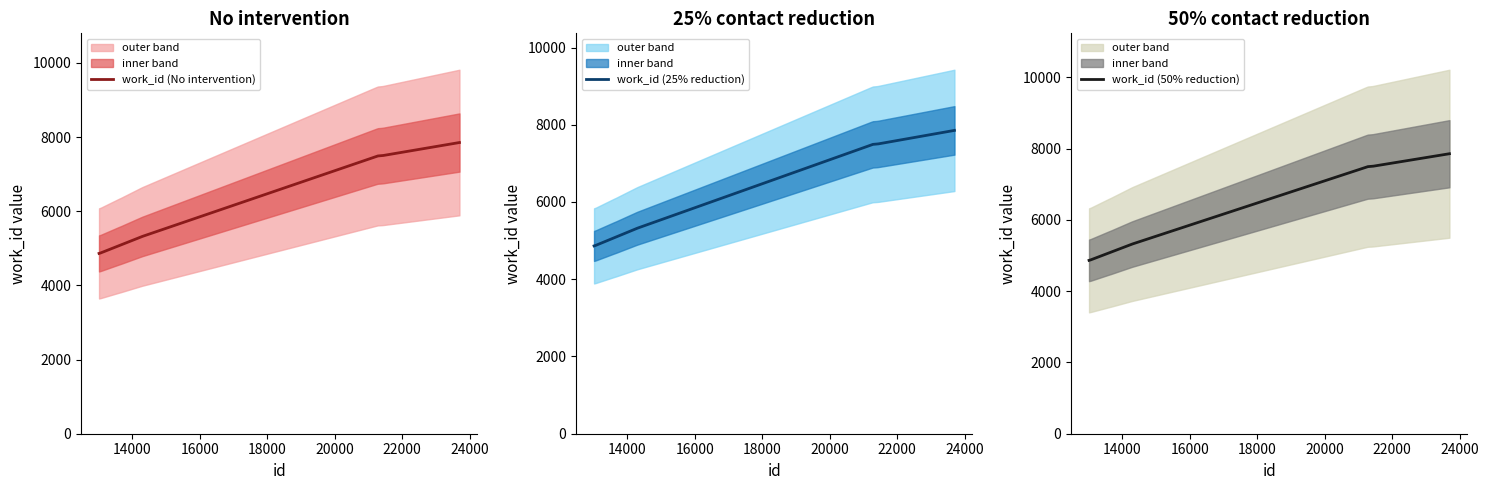

What is the approximate value at 13023, to the nearest 10?

4860